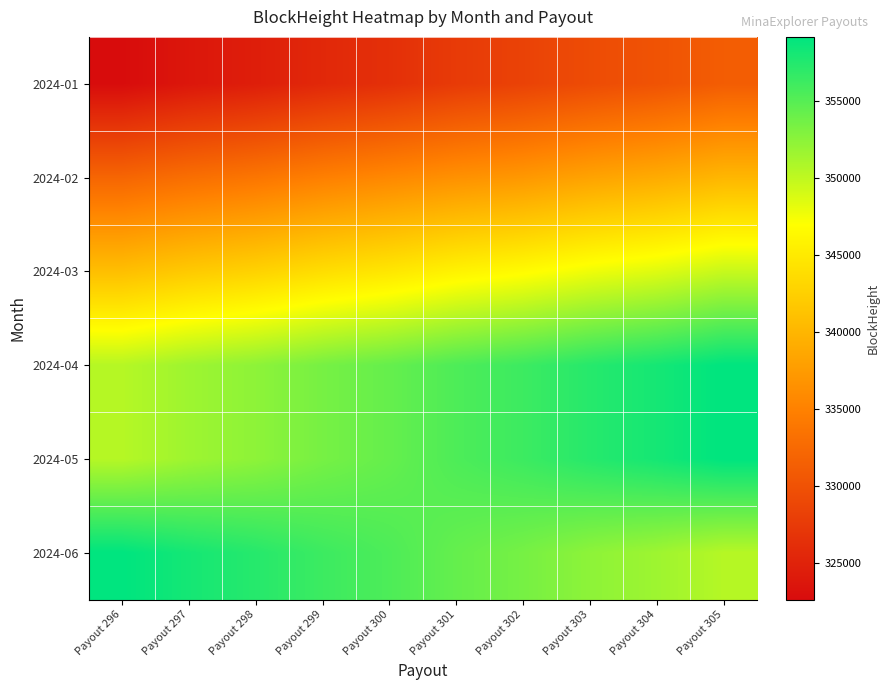

What is the spread (max minus min) of values at Payout 297?

34308